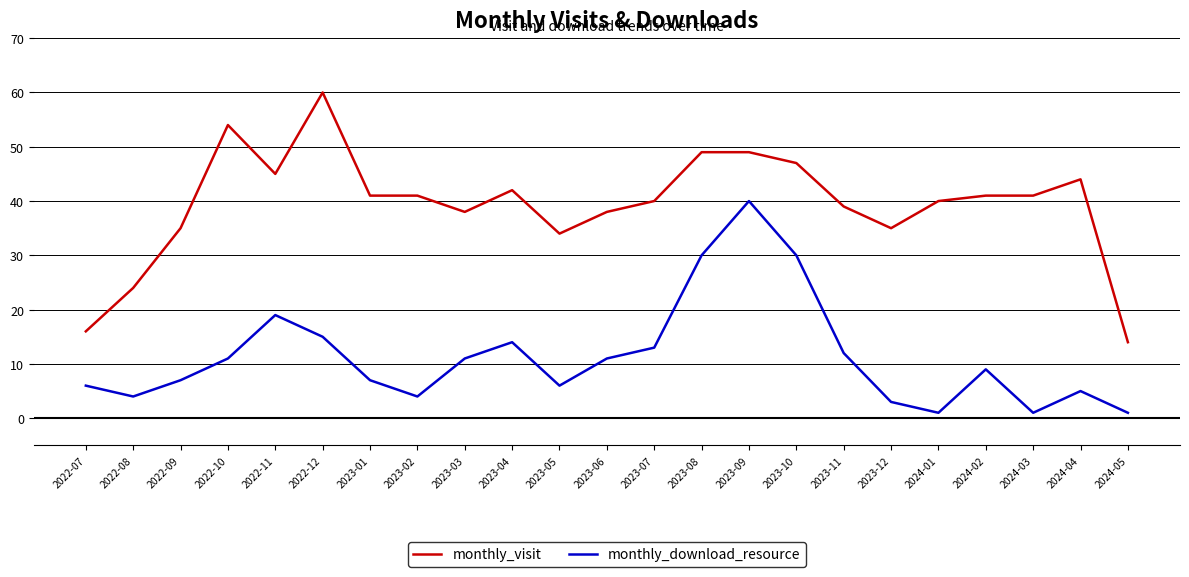

What is the sum of all monthly_download_resource values?

260